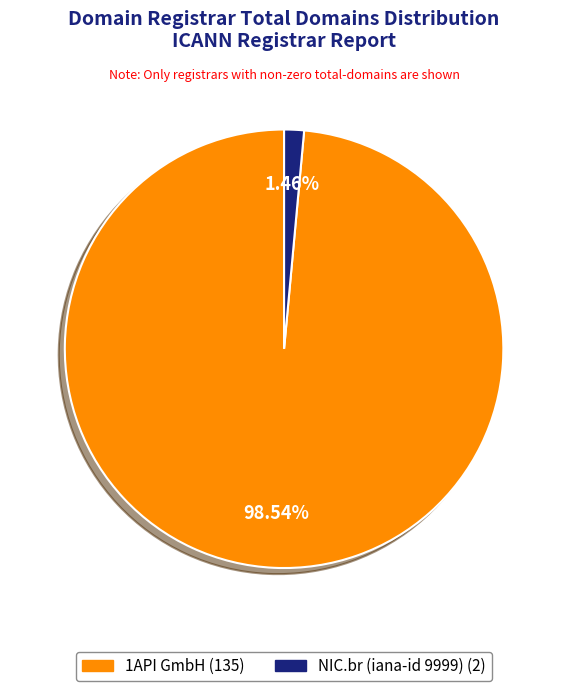

Does any single category account for the majority?

Yes